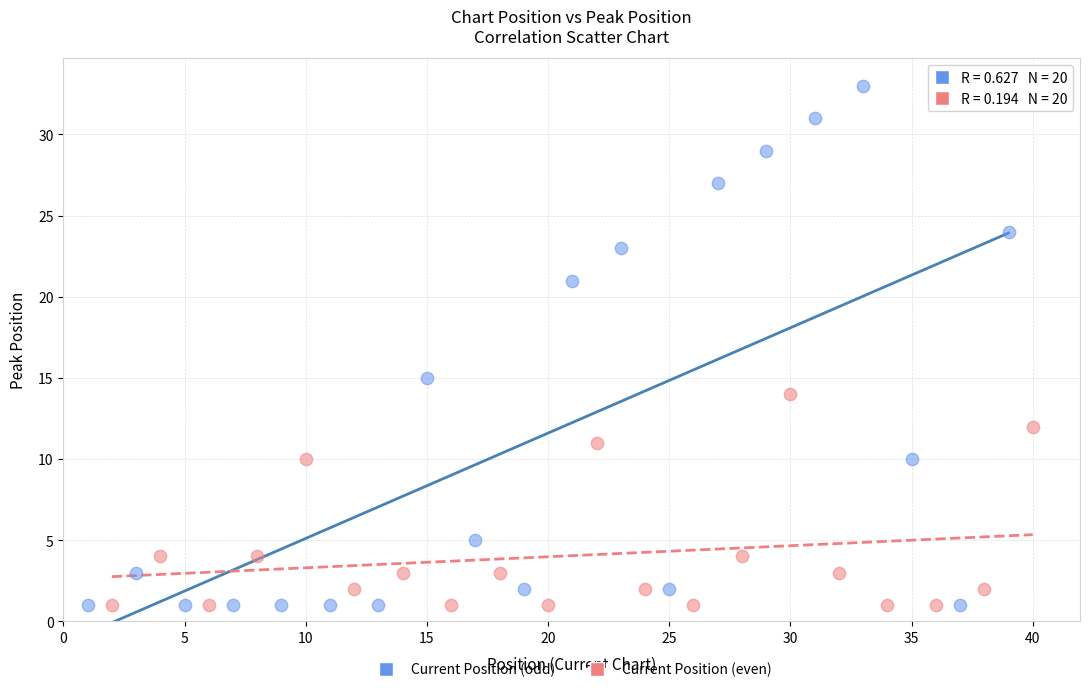

Which series has the widest spread of Y values?

Current Position (odd)